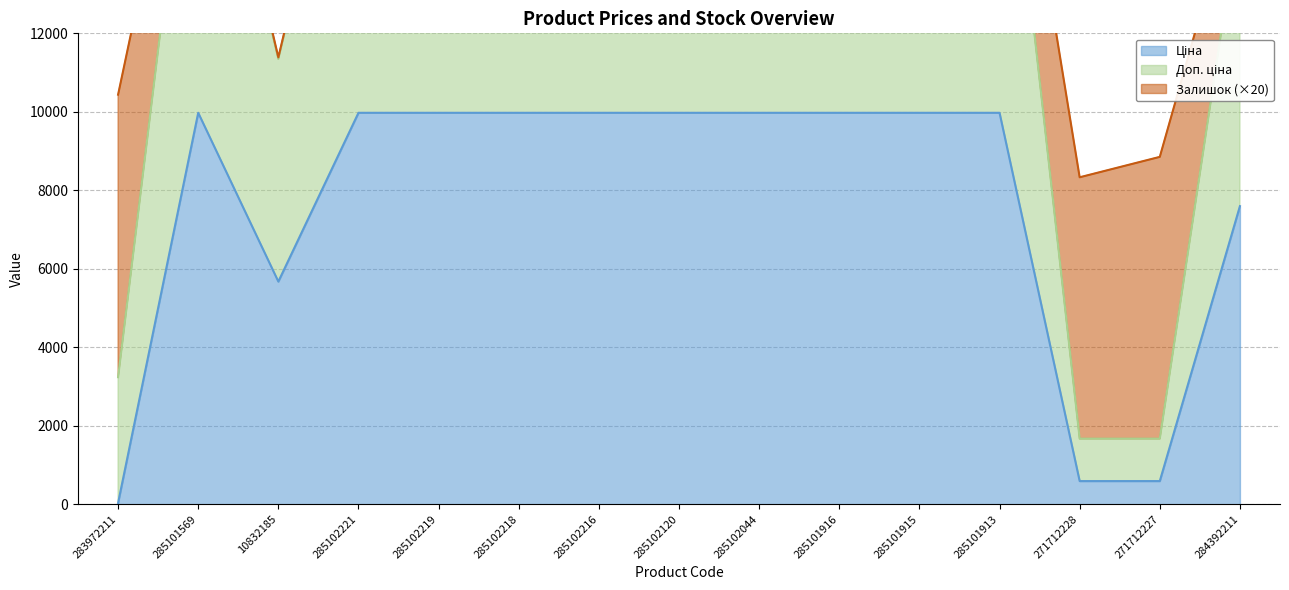

What is the average value of the Доп. ціна series?

15508.0